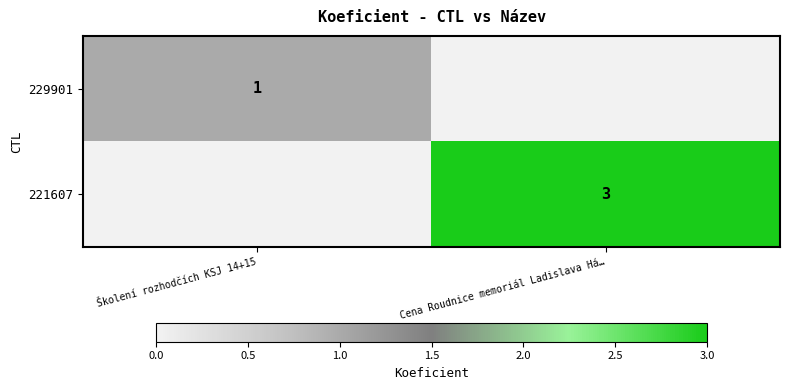

The value of 229901 at Školení rozhodčích KSJ 14+15 is 1. True or false?

True